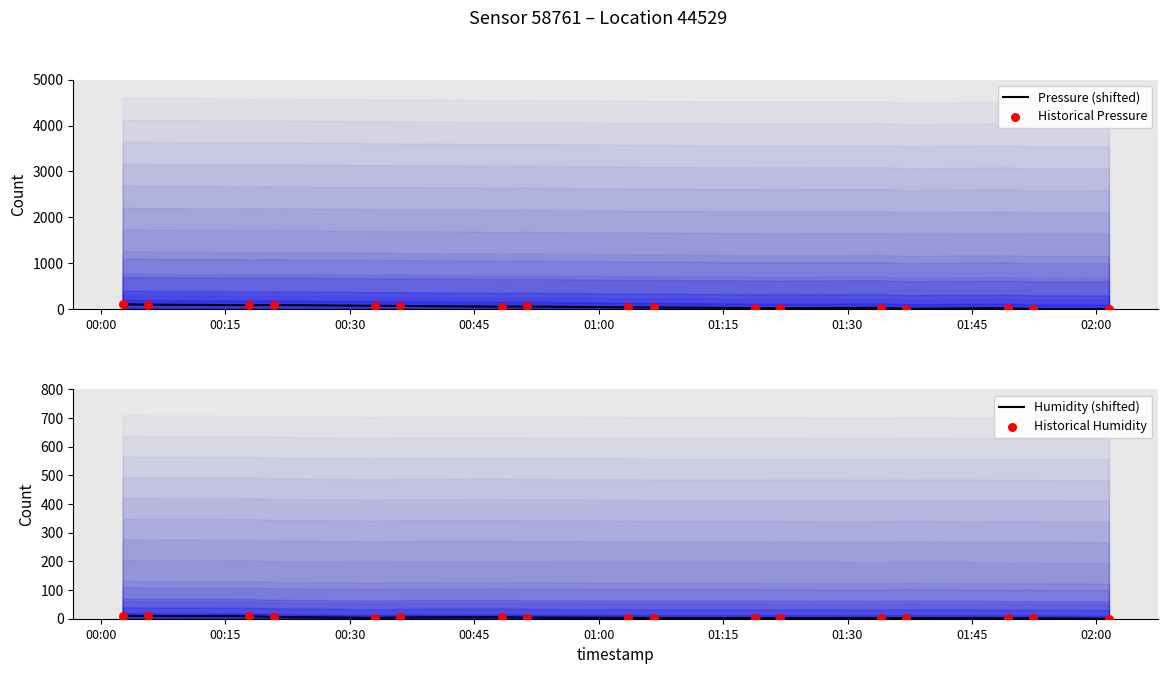

Which series has the largest Y range (max minus min)?

Pressure (shifted)